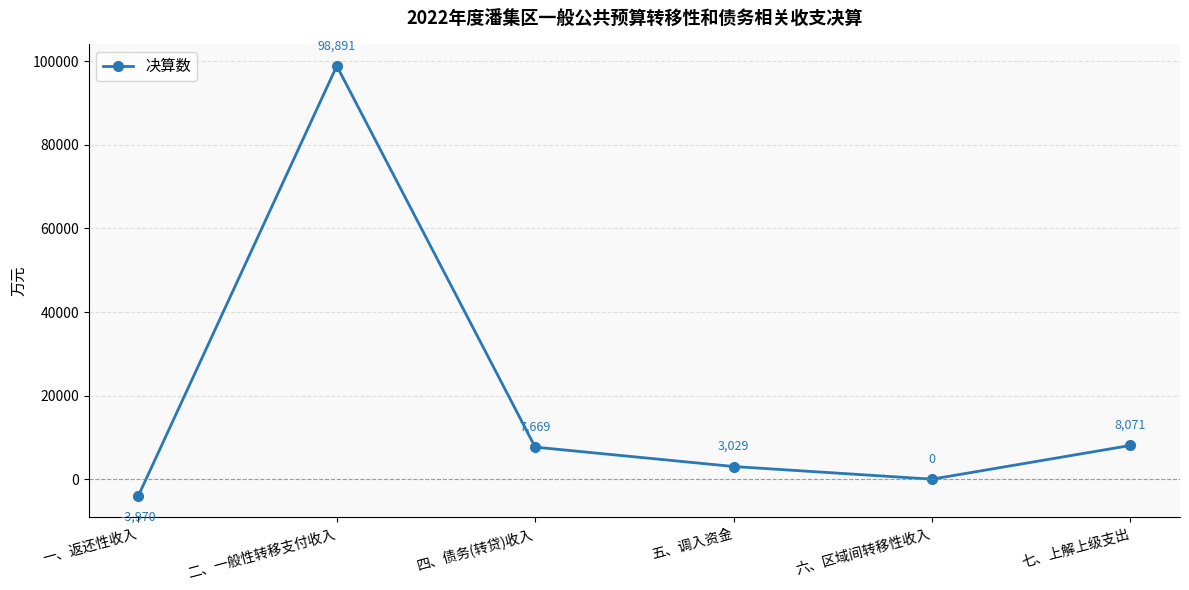

What is the difference between the maximum and minimum values?

102861